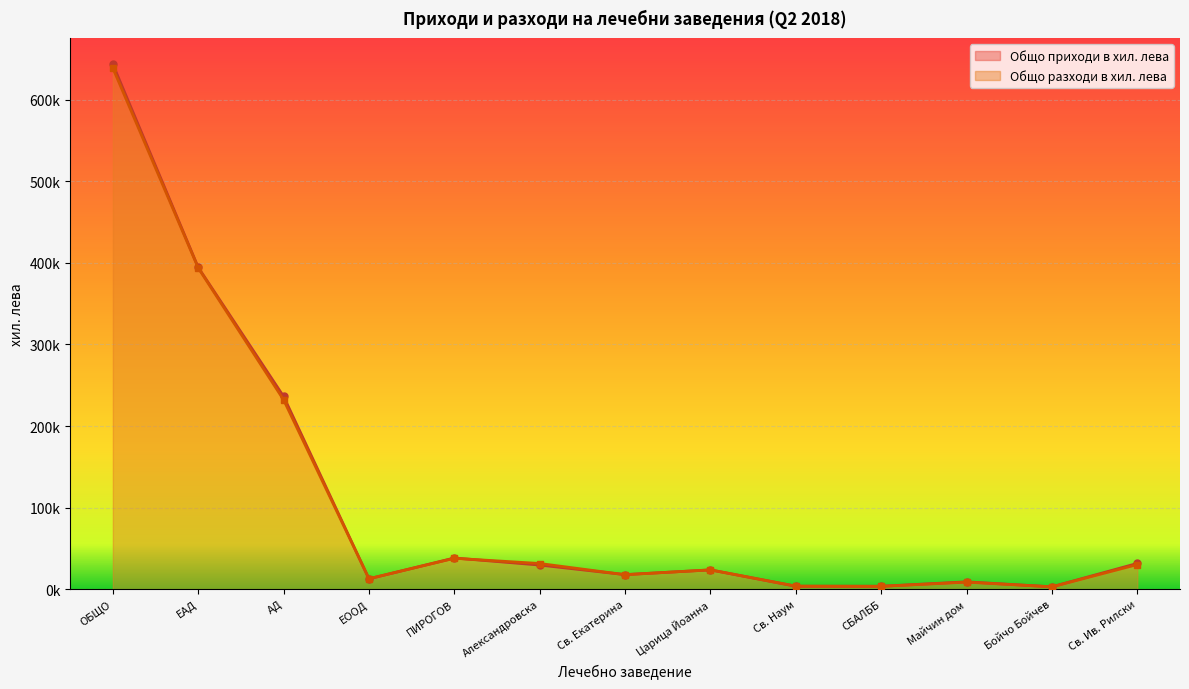

Is it true that Общо разходи в хил. лева equals 27289.7 at Св. Екатерина?

False